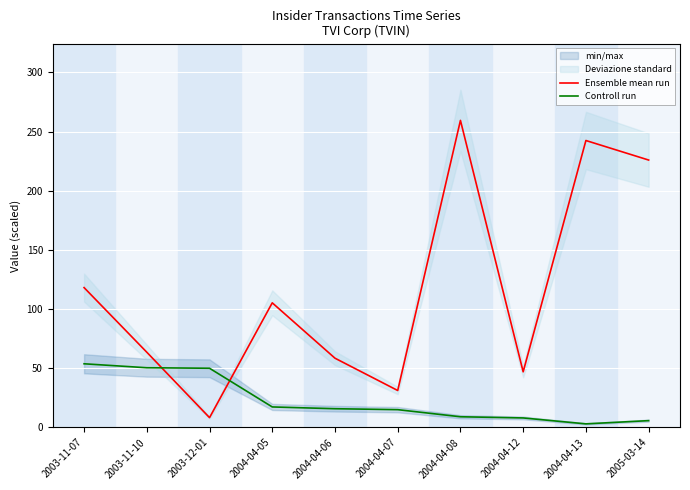

How many lines are shown in the chart?

2